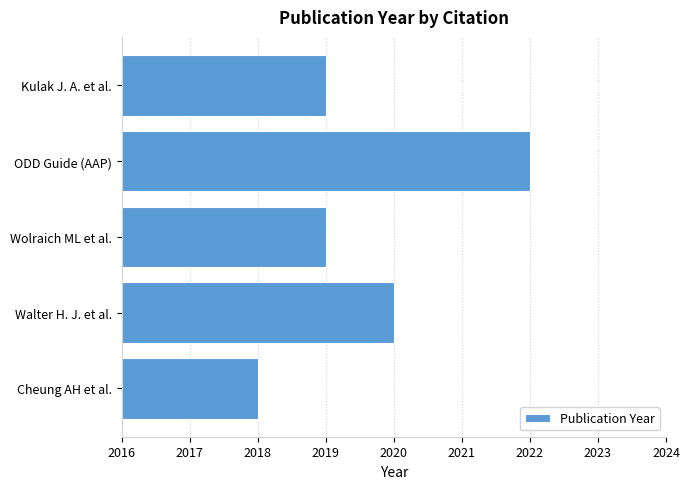

What is the sum of all values?

10098